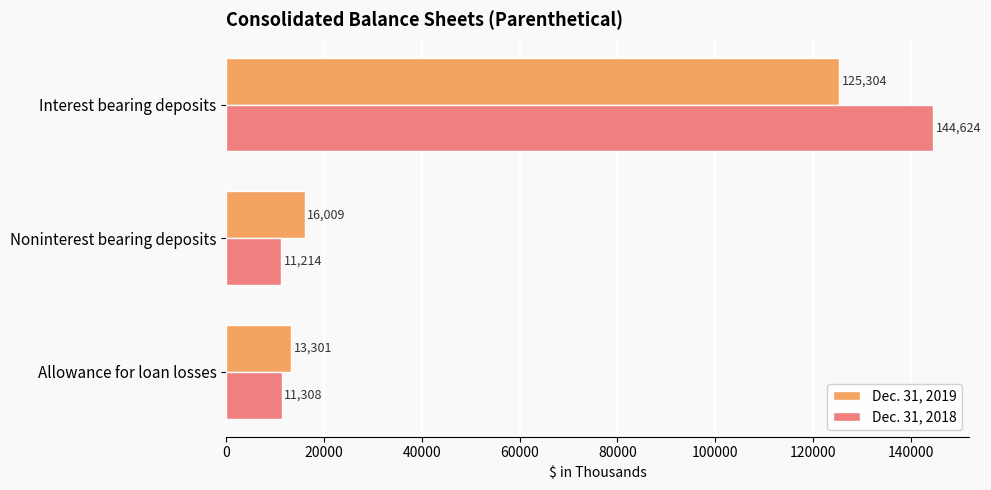

Where is Dec. 31, 2019 nearest to the value 69302?

Noninterest bearing deposits